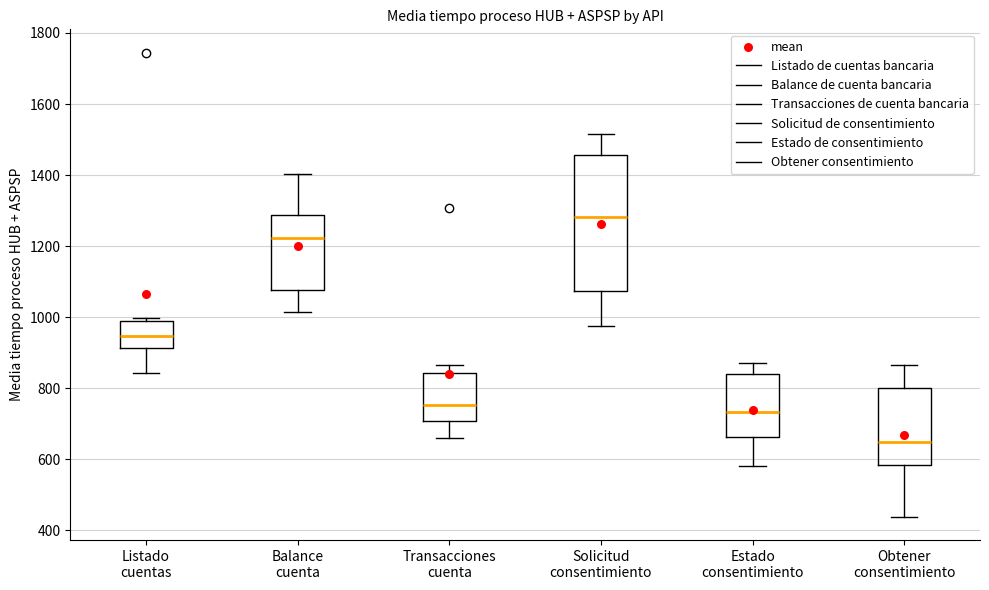

Which box has the lowest median line?

Obtener consentimiento